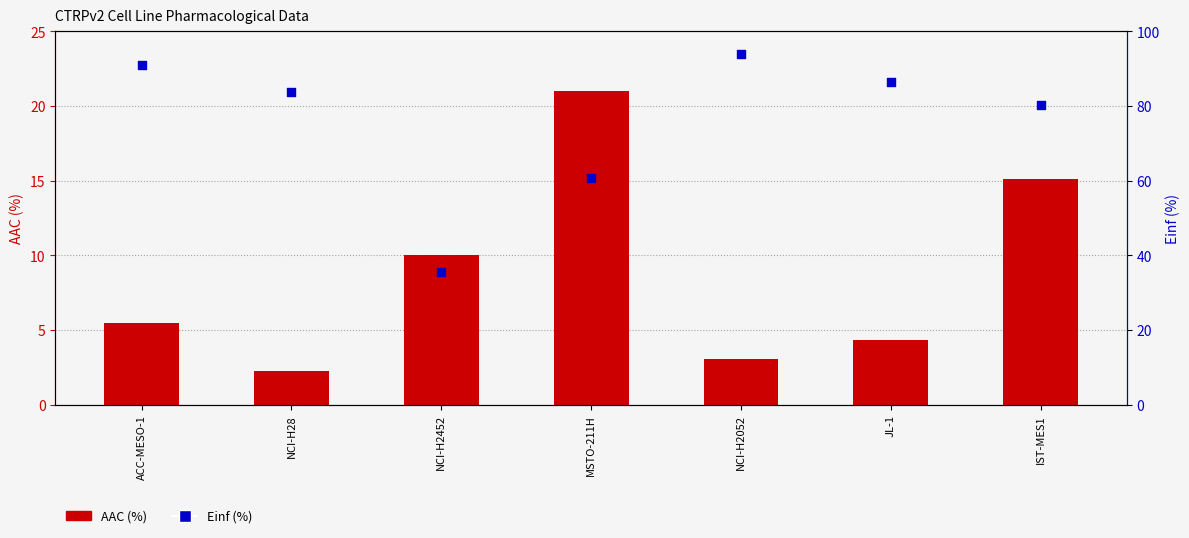

At how many categories does at least one series exceed 49?

6